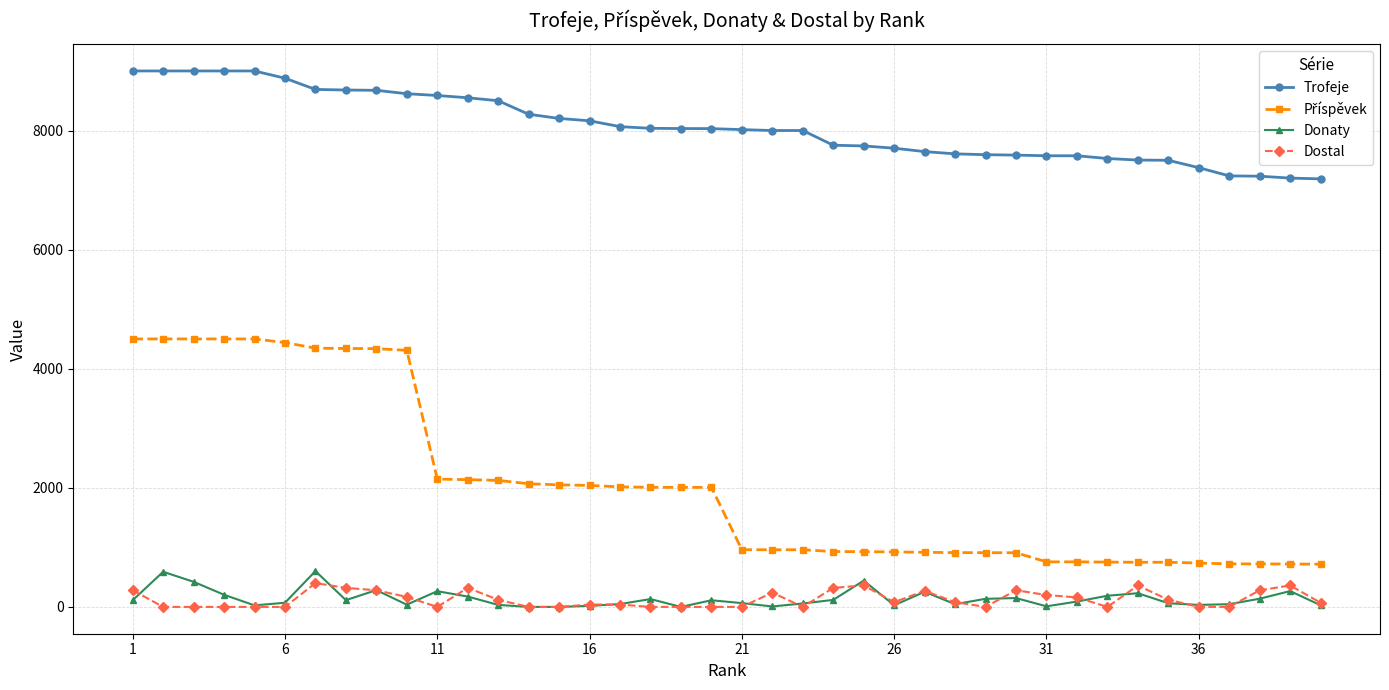

True or false: Trofeje and Dostal intersect in this chart.

False